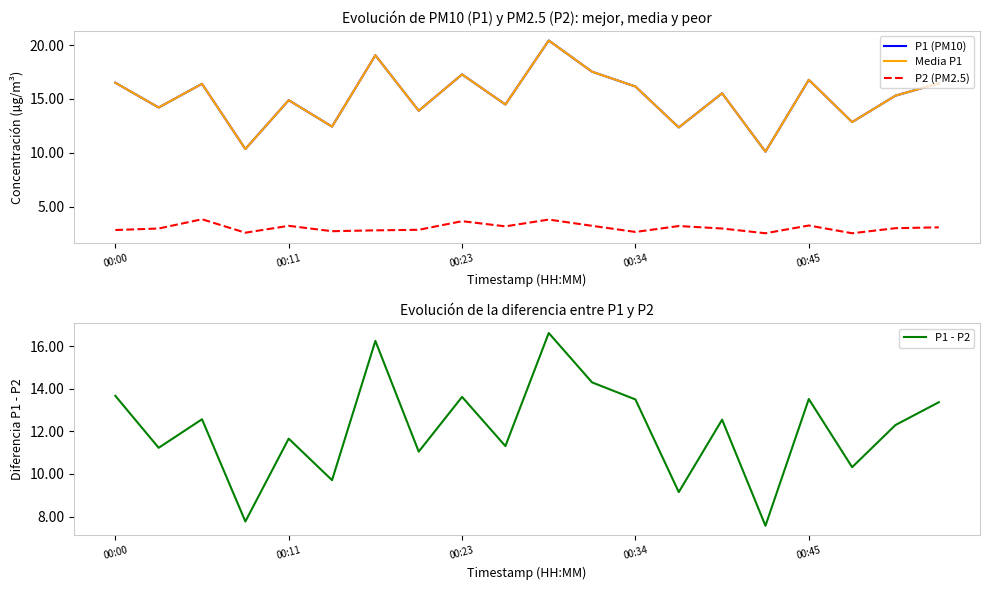

What is the total value across all series at 00:00?

49.5